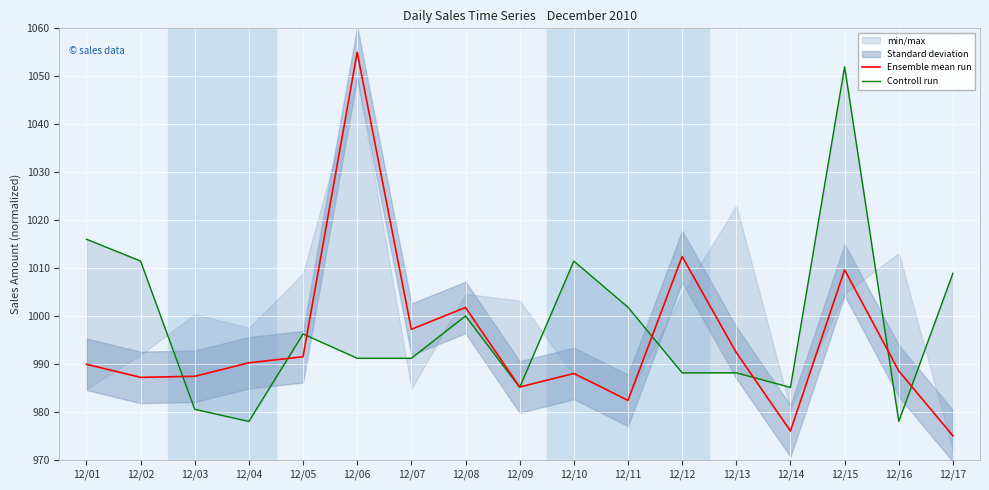

How many interior local peaks does the Controll run series have?

4